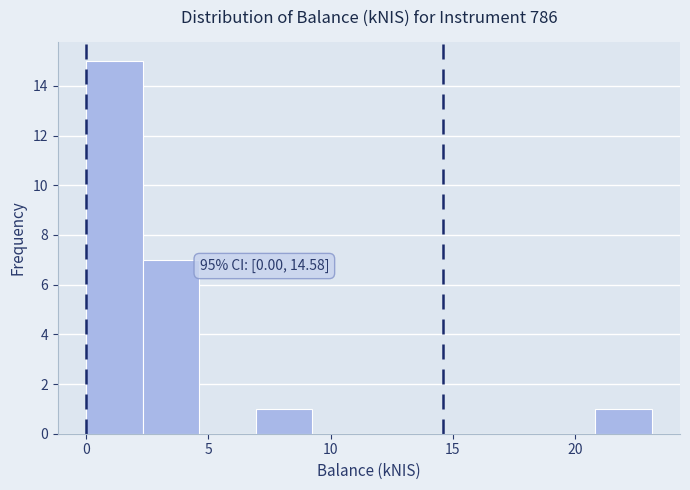

Which range on the x-axis has the tallest bar?

0.0 to 2.5